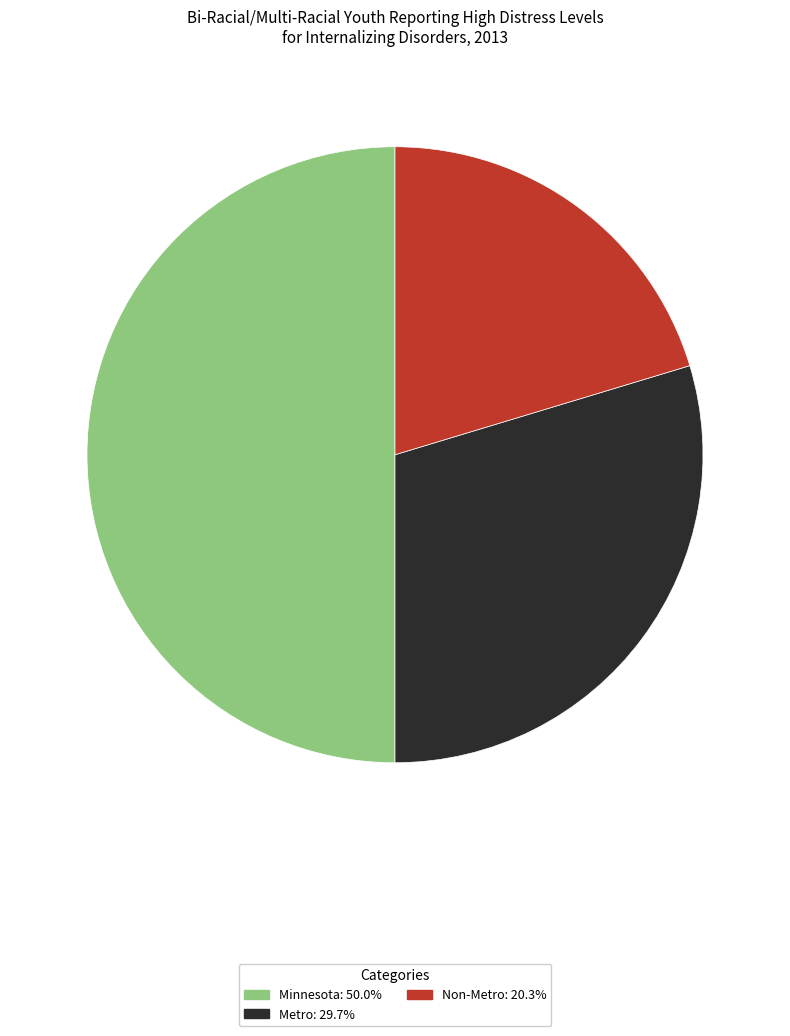

Between Metro and Non-Metro, which is larger?

Metro